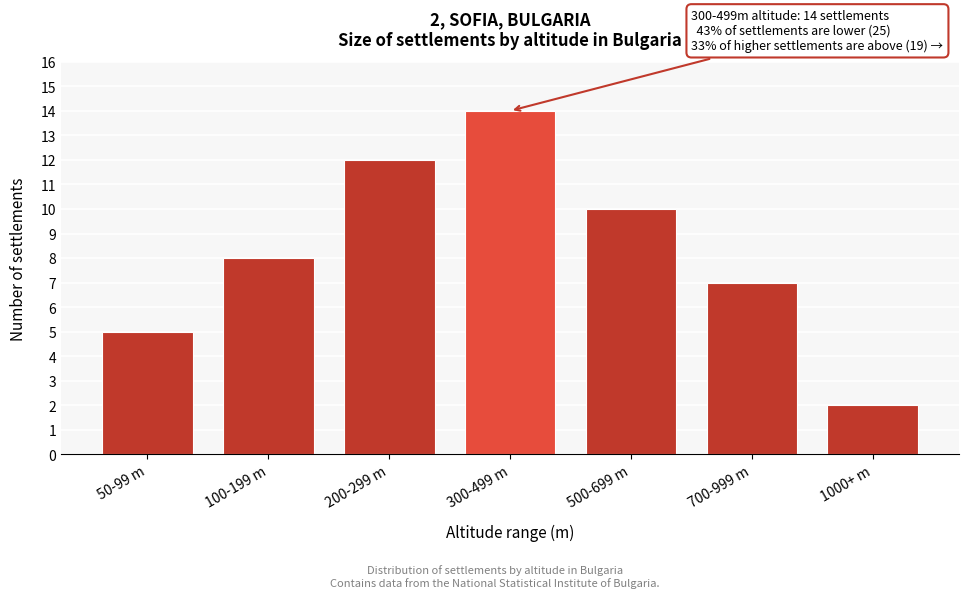

Reading left to right, what are all the values shown in this chart?

50-99 m=5	100-199 m=8	200-299 m=12	300-499 m=14	500-699 m=10	700-999 m=7	1000+ m=2